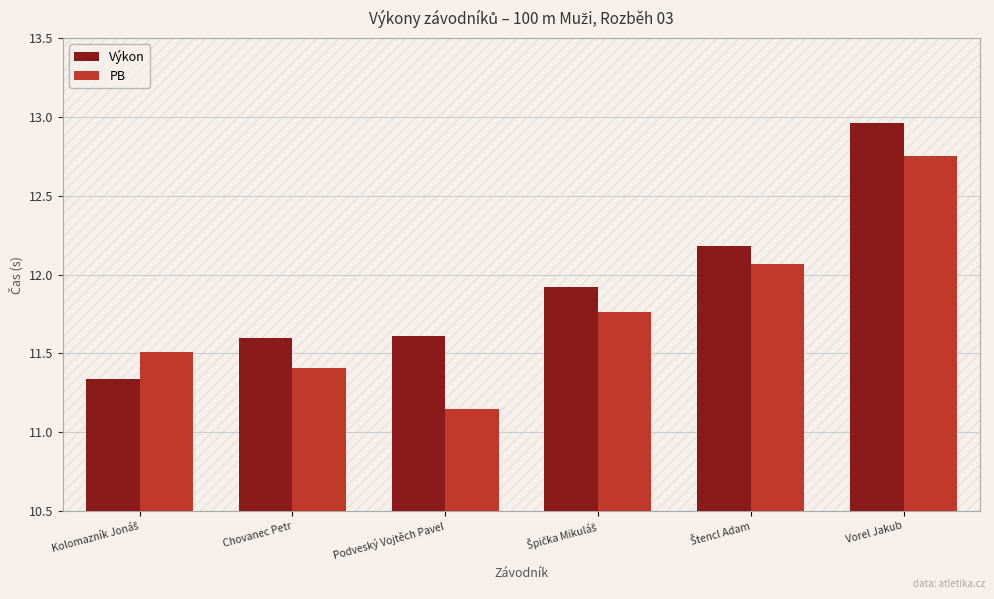

Which category has the highest value in the Výkon series?

Vorel Jakub